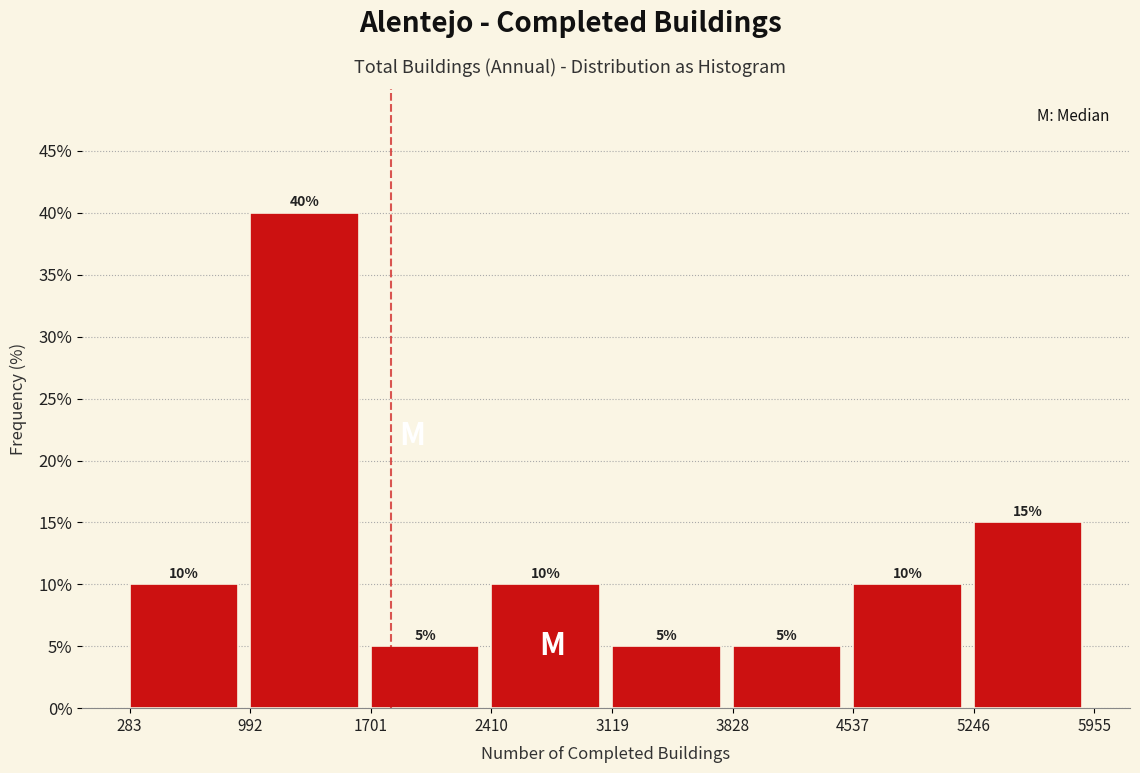

Over which range of the x-axis is the bar tallest?

992 to 1701